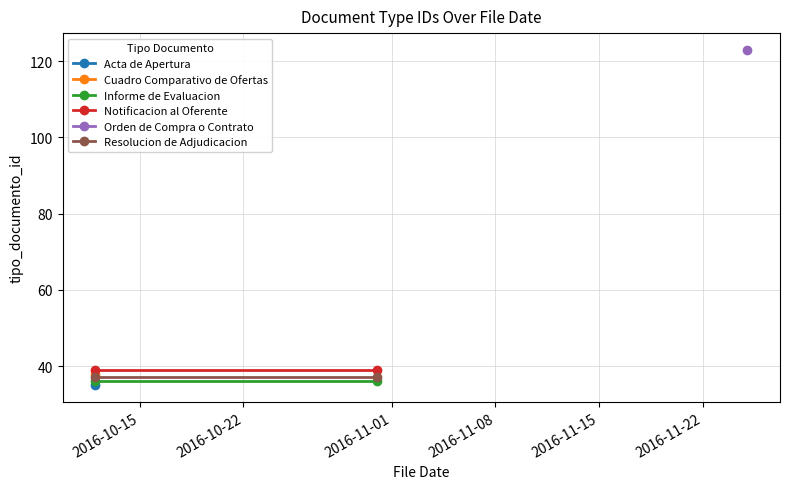

What is the spread (max minus min) of values at 2016-10-22?

3